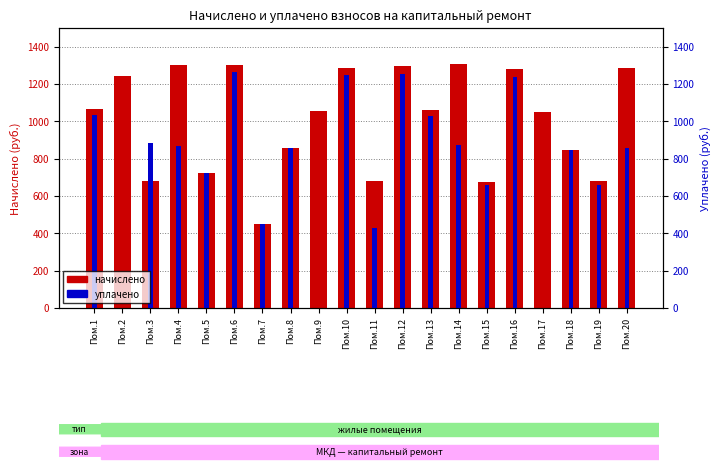

List the series in order of their overall mean, highest first.

начислено, уплачено